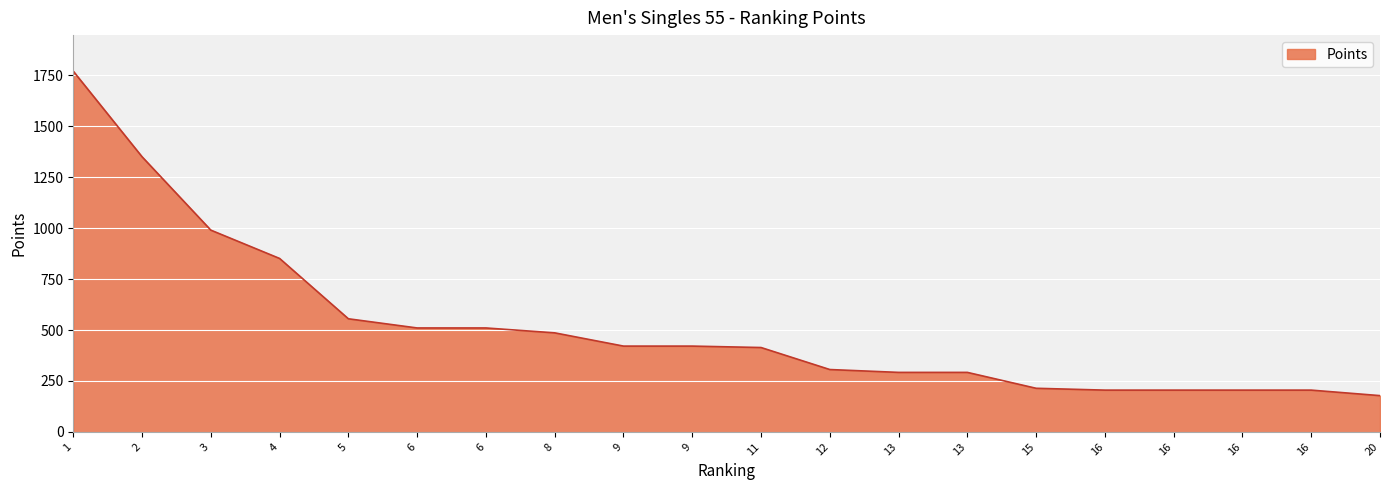

How many lines are shown in the chart?

1